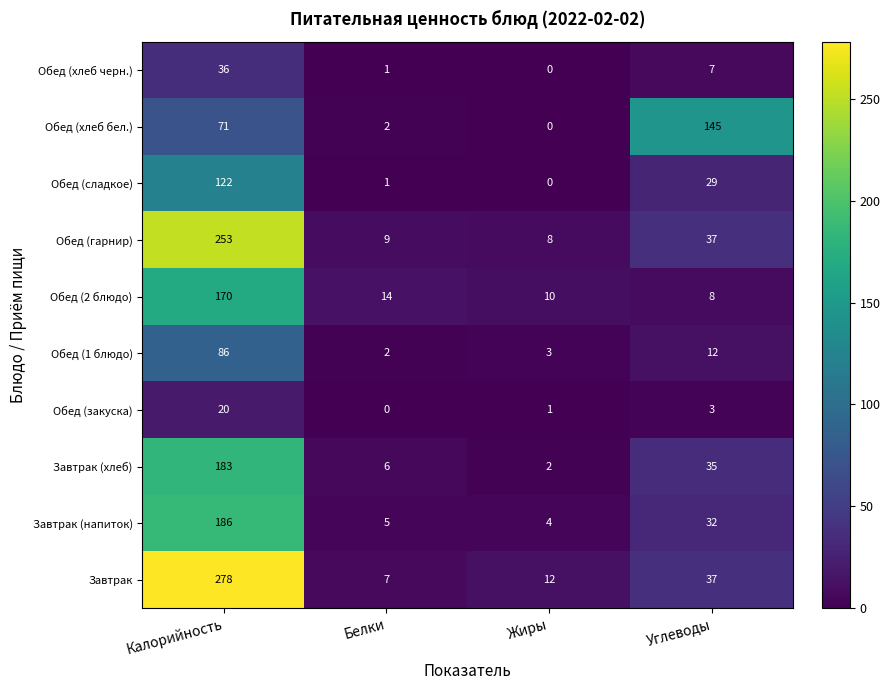

What is the lowest value of the Обед (гарнир) series?

8